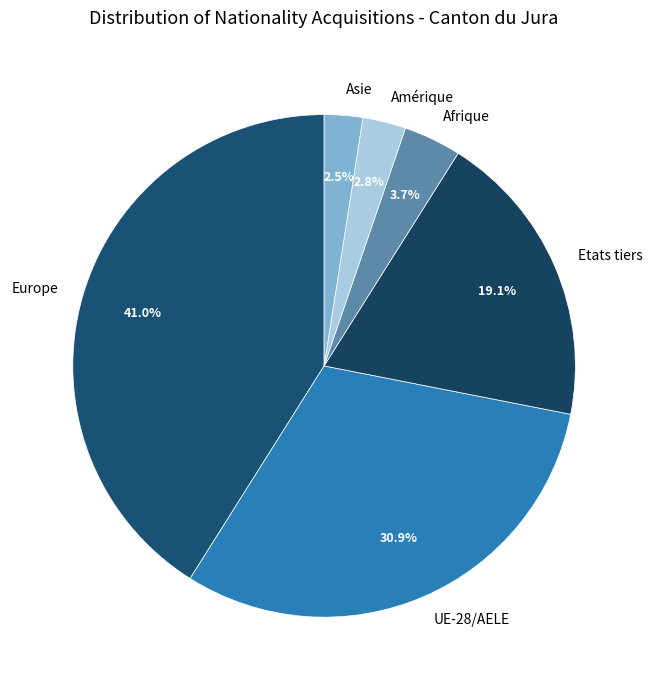

What percentage is the Etats tiers slice, to the nearest percent?

19%